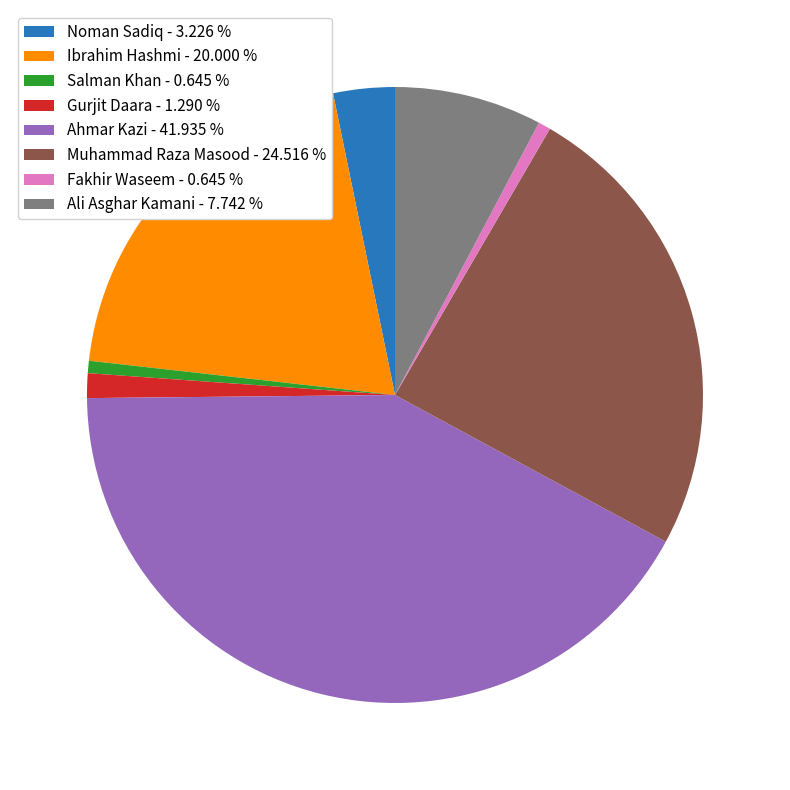

Which slice is the largest?

Ahmar Kazi - 41.935 %